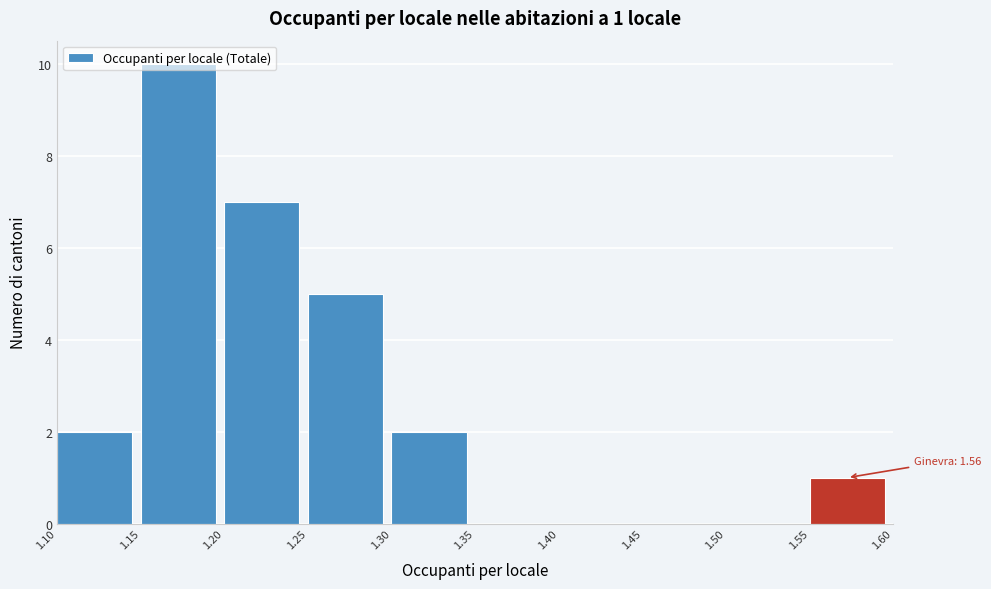

Over which range of the x-axis is the bar tallest?

1.15 to 1.20